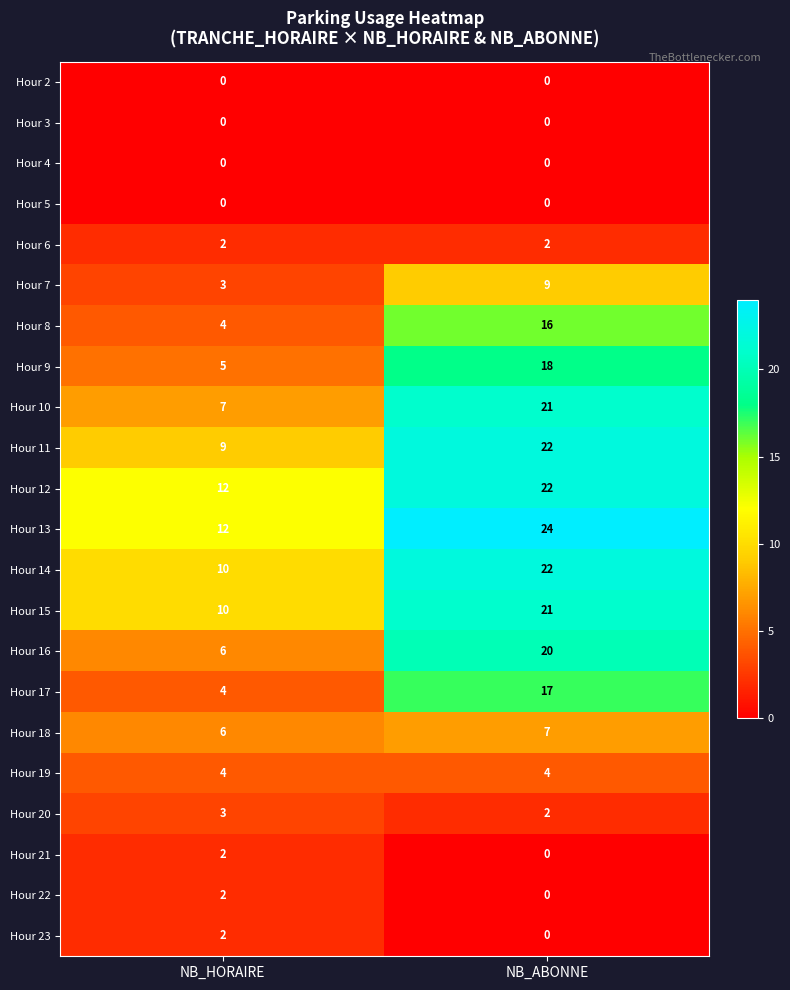

The Hour 5 series shows 0 at NB_HORAIRE. True or false?

True